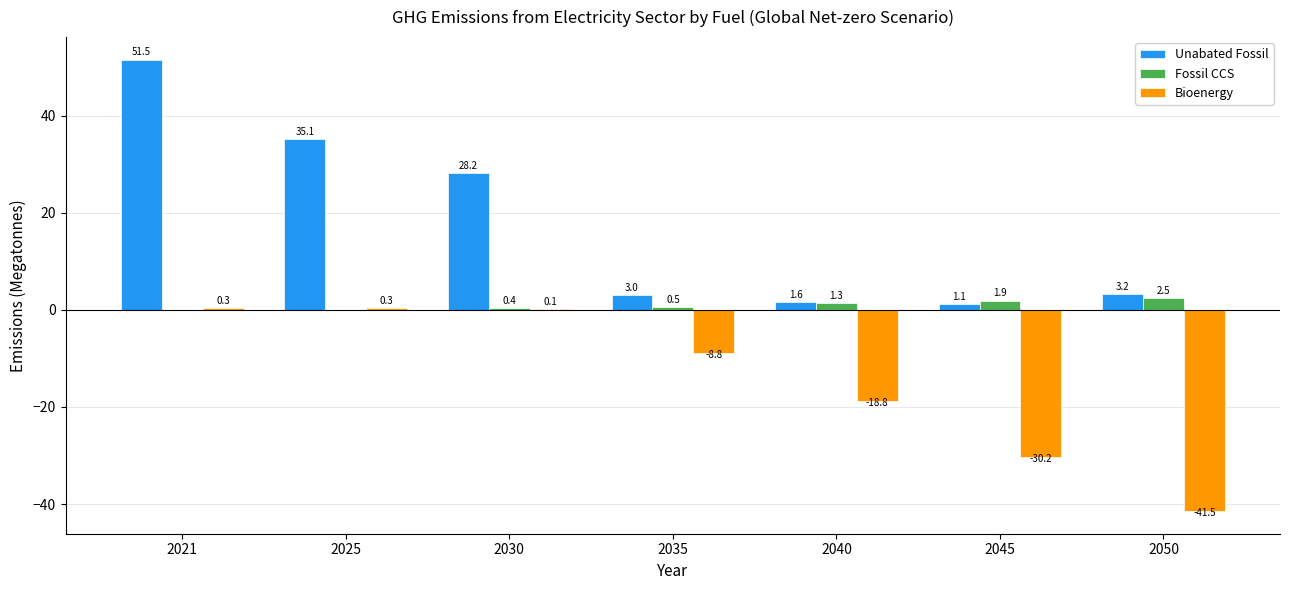

Reading left to right, transcribe all the data shown in this chart.

Unabated Fossil: 2021=51.5	2025=35.1	2030=28.2	2035=3.0	2040=1.6	2045=1.1	2050=3.2
Fossil CCS: 2021=0.0	2025=0.0	2030=0.4	2035=0.5	2040=1.3	2045=1.9	2050=2.5
Bioenergy: 2021=0.3	2025=0.3	2030=0.1	2035=-8.8	2040=-18.8	2045=-30.2	2050=-41.5